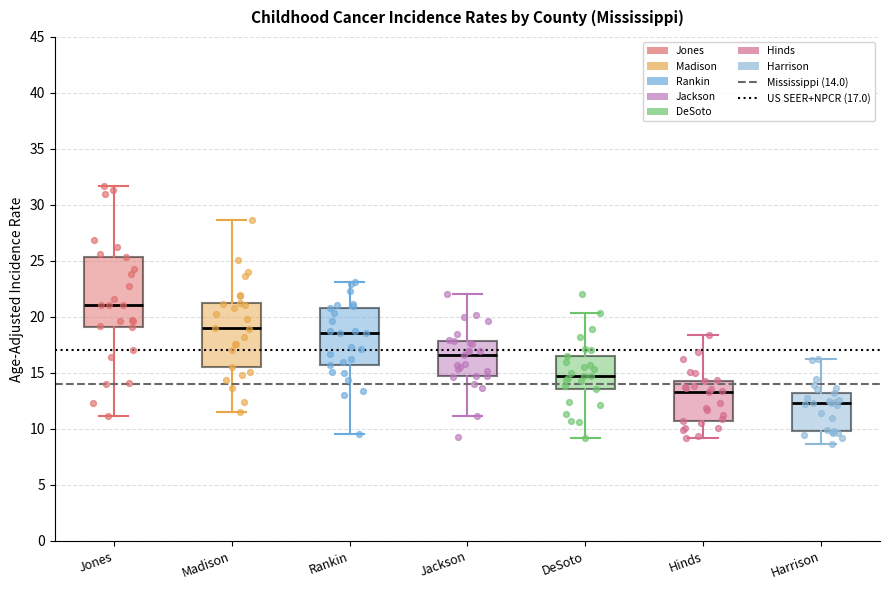

Reading left to right, transcribe this box plot: for each box, give where its median line is, the range the box spans, and where its two whiskers end, as read against the y-axis. The values are not printed on the chart, so give them approximately, as read against the axis.

Jones: median 21.0, box 19.0 to 25.5, whiskers 11.0 to 31.5
Madison: median 19.0, box 15.5 to 21.0, whiskers 11.5 to 28.5
Rankin: median 18.5, box 15.5 to 21.0, whiskers 9.5 to 23.0
Jackson: median 16.5, box 14.5 to 18.0, whiskers 11.0 to 22.0
DeSoto: median 14.5, box 13.5 to 16.5, whiskers 9.0 to 20.5
Hinds: median 13.5, box 10.5 to 14.0, whiskers 9.0 to 18.5
Harrison: median 12.5, box 10.0 to 13.0, whiskers 8.5 to 16.0